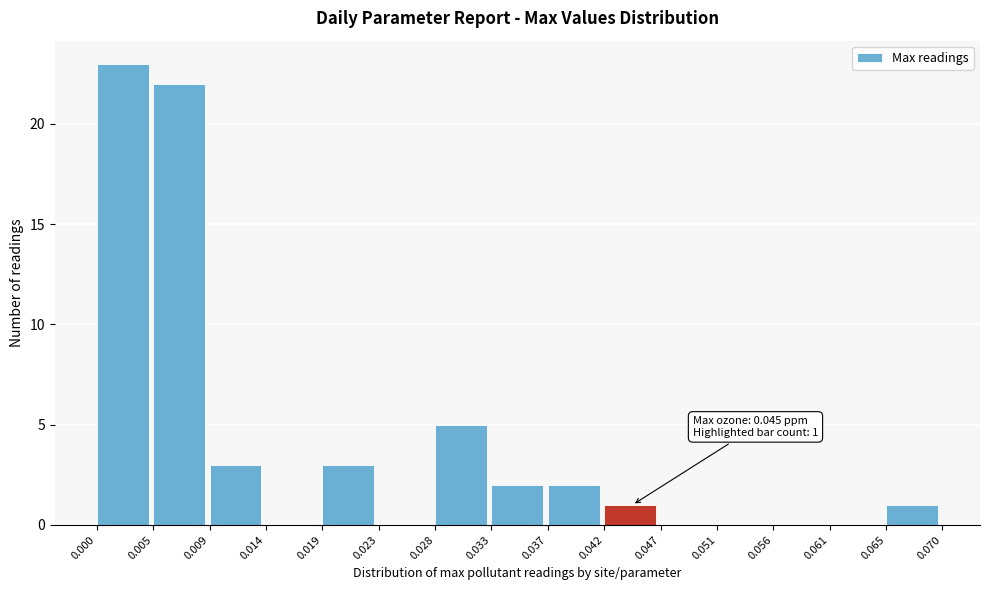

Over which range of the x-axis is the bar tallest?

0.000 to 0.005